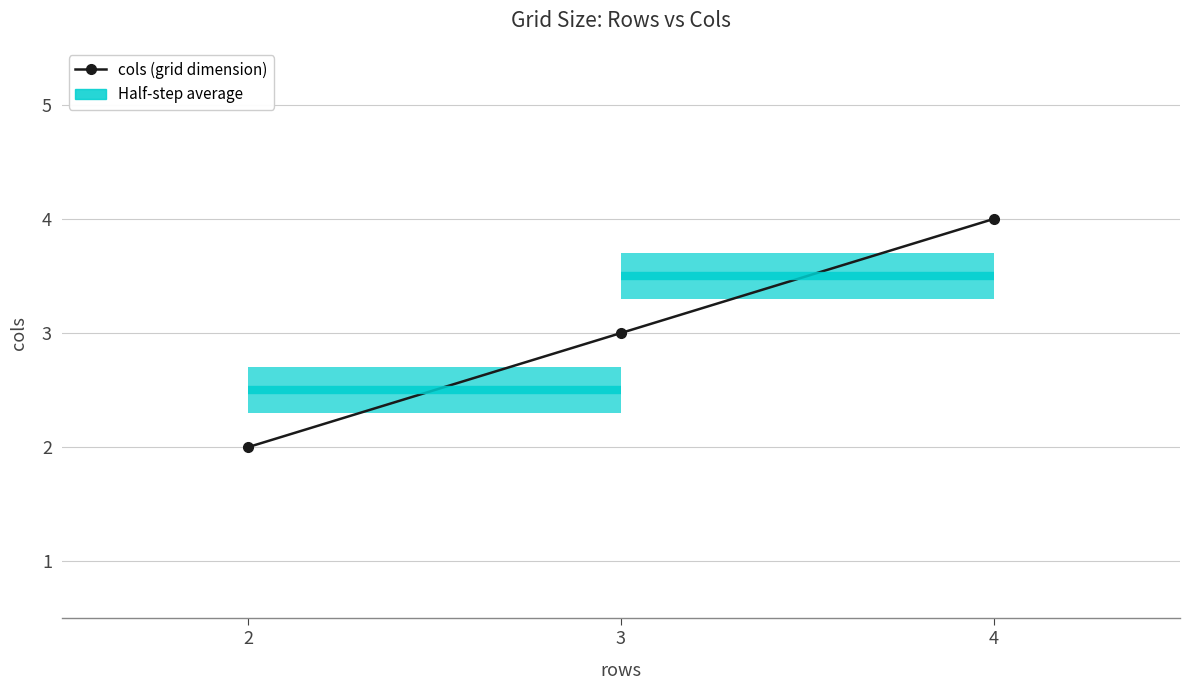

What is the change in value from 2 to 4?

+2